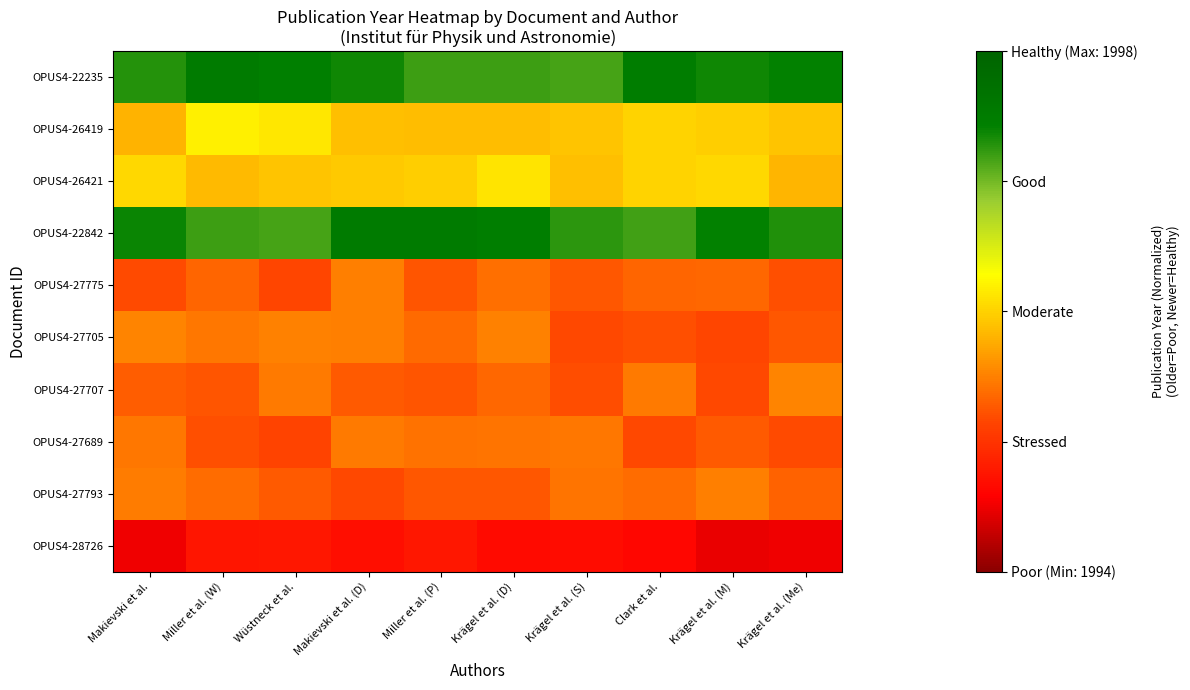

At which category does the chart reach its minimum across all series?

Krägel et al. (M)